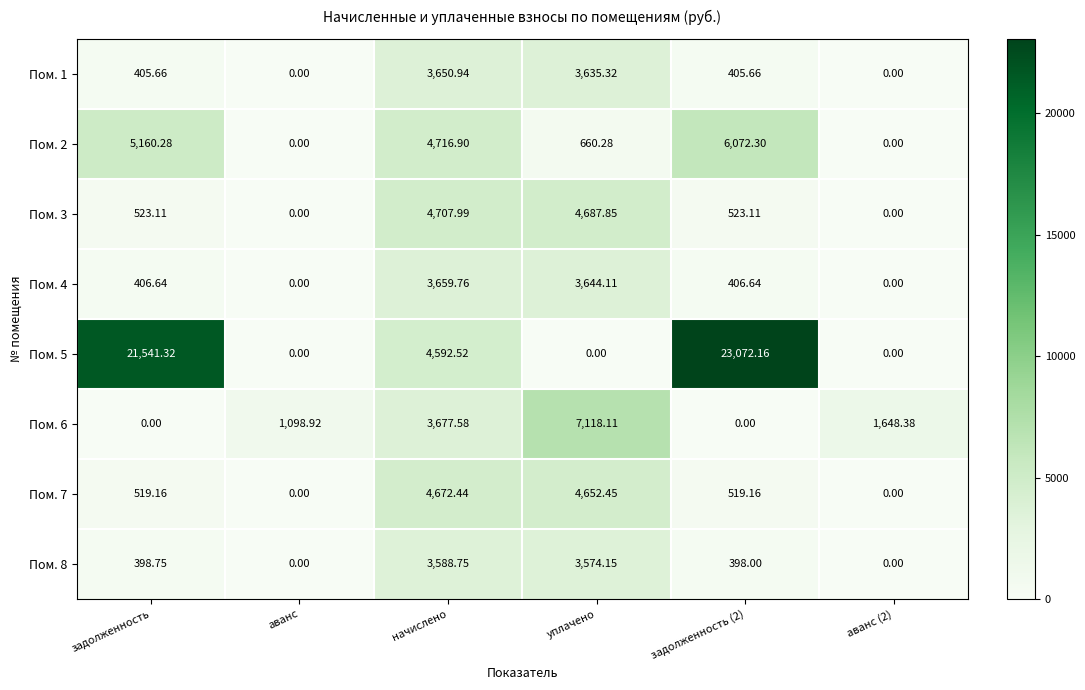

At which label does Пом. 7 first exceed 519?

задолженность